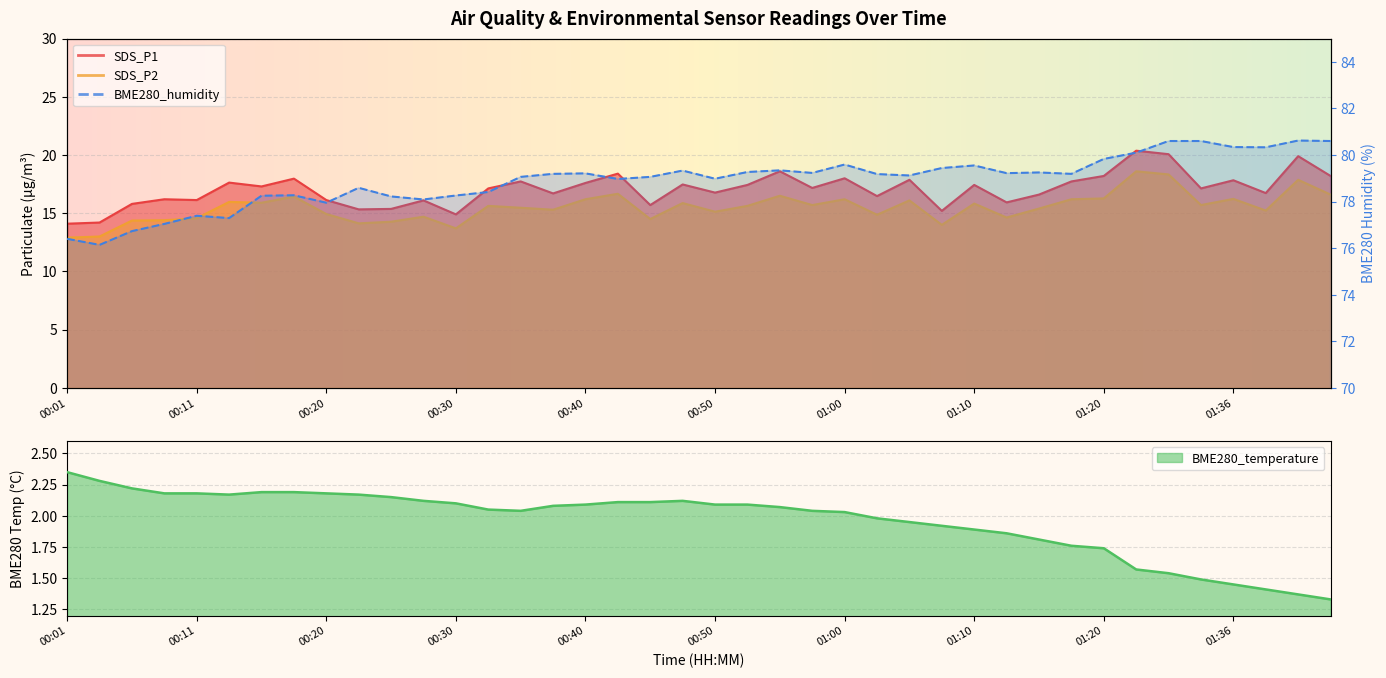

What is the label of the 15th point from the left?

00:35